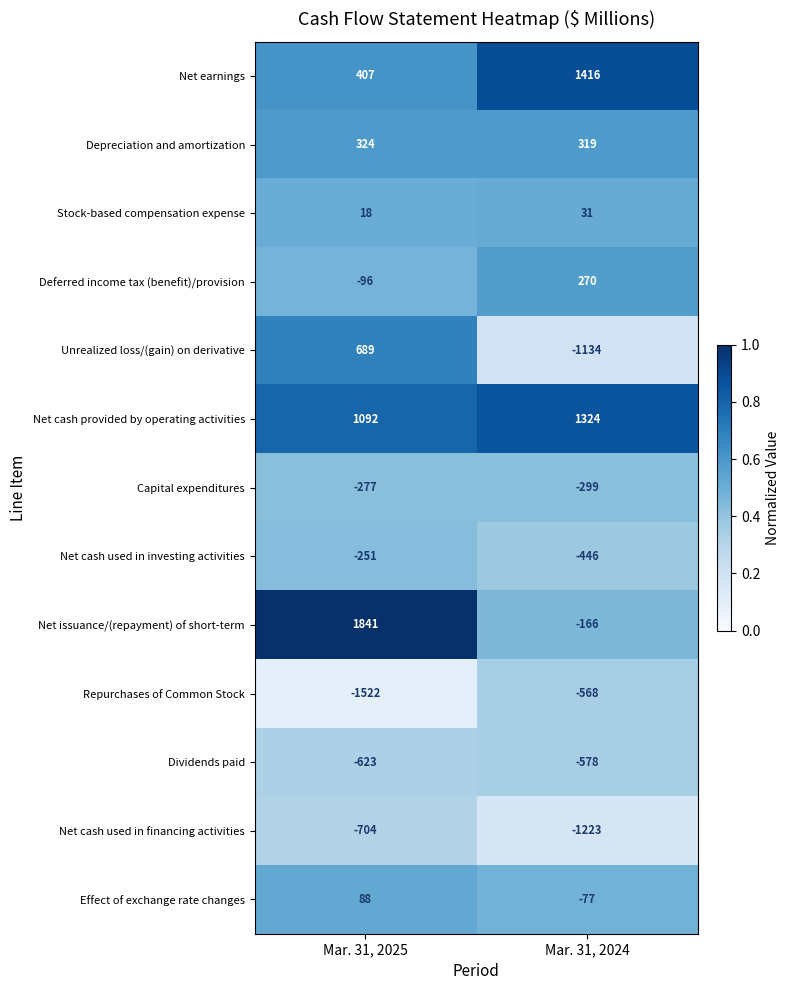

Is the value of Net issuance/(repayment) of short-term at Mar. 31, 2024 greater than the value of Effect of exchange rate changes at Mar. 31, 2024?

No